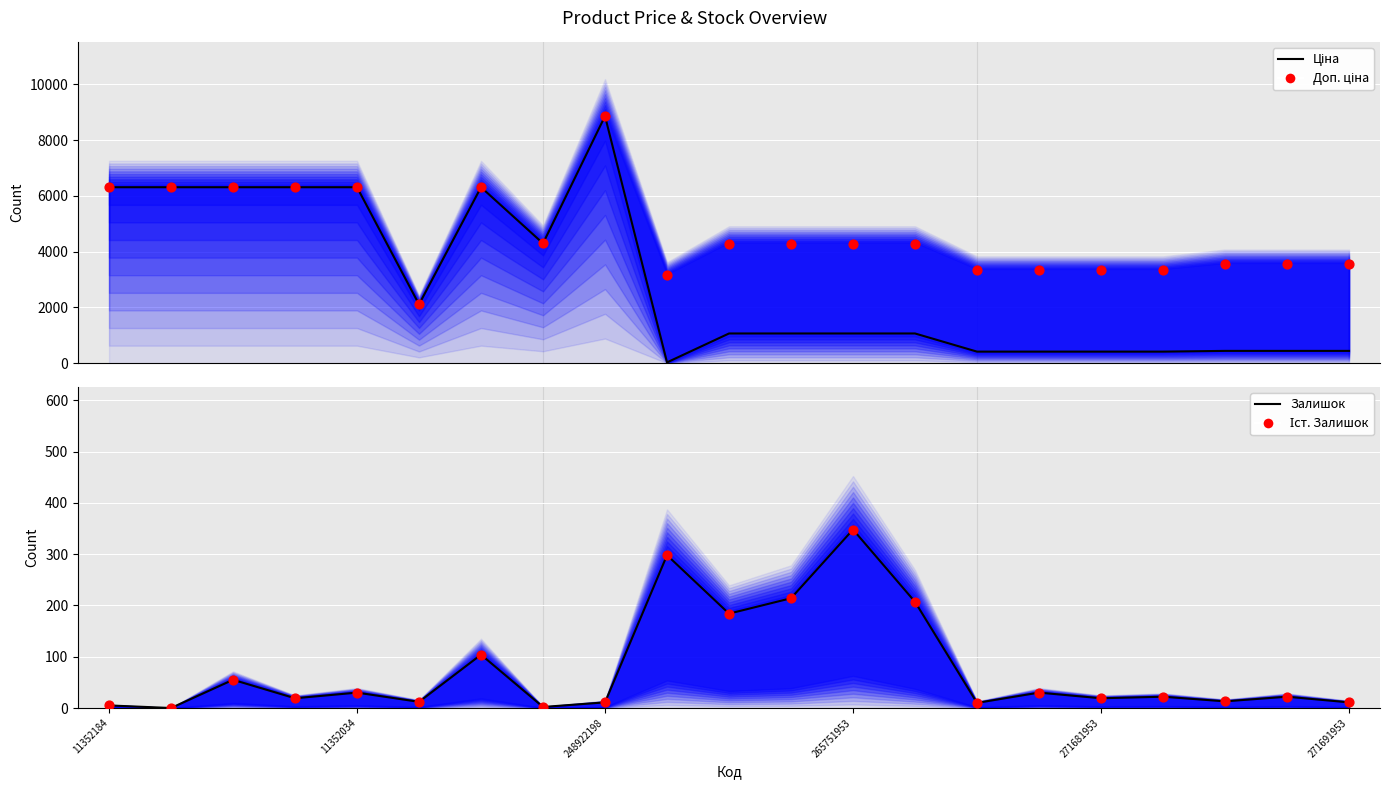

What are all the series names shown in the legend?

Ціна, Доп. ціна, Залишок, Іст. Залишок